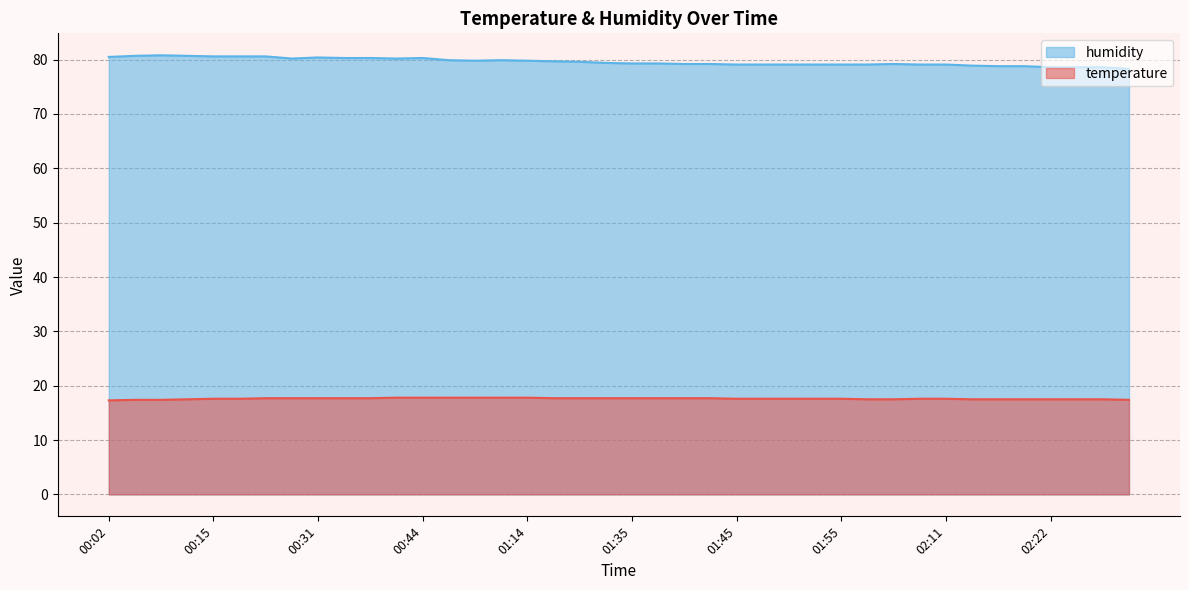

What is the label of the 12th point from the right?

01:55